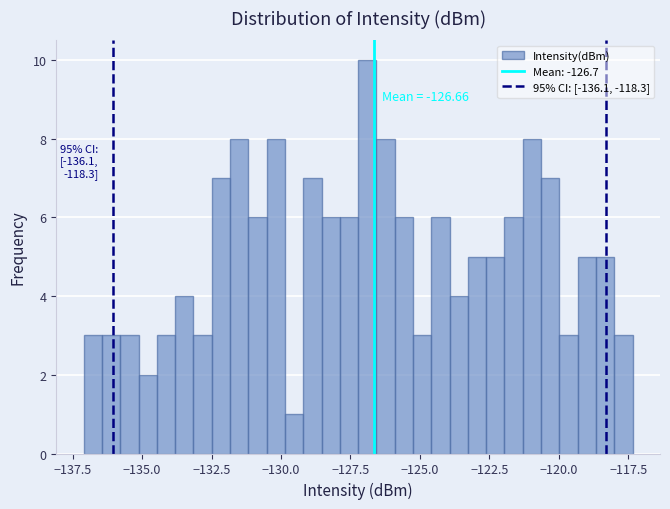

Read against the x-axis, roughly where is the centre of the tallest bar?

-127.0